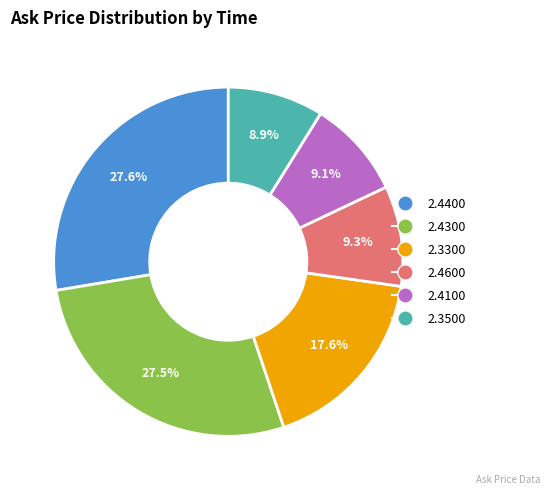

How many segments does this pie chart have?

6